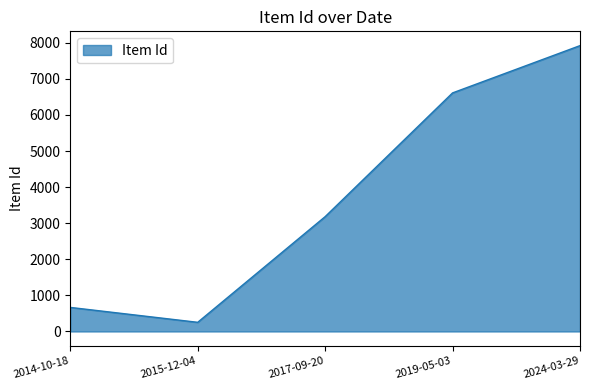

Rank the categories by value from highest to lowest.

2024-03-29, 2019-05-03, 2017-09-20, 2014-10-18, 2015-12-04